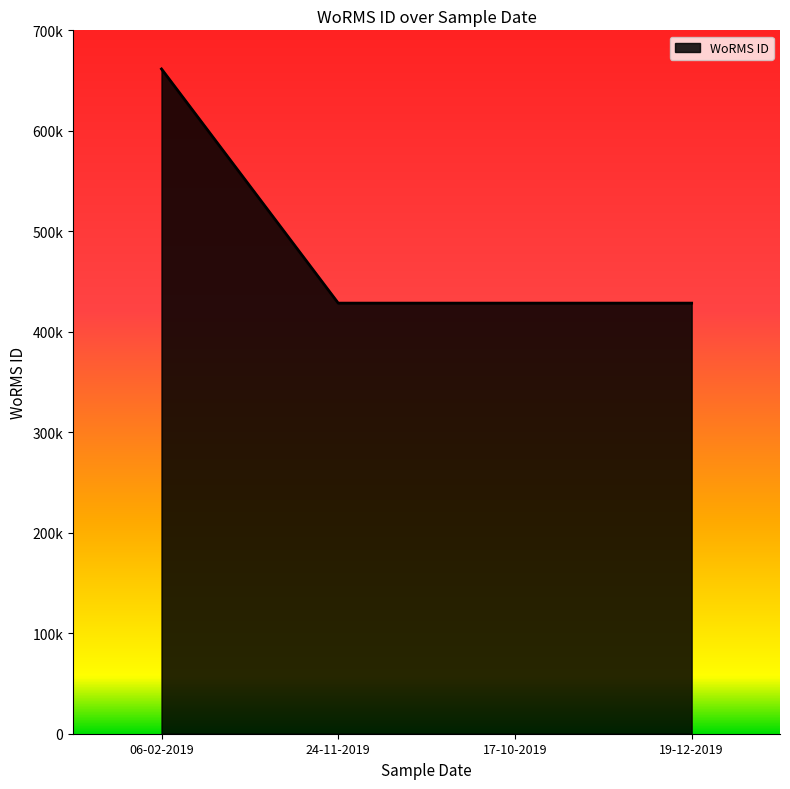

True or false: there are more than 2 points higher than both neighbors.

False